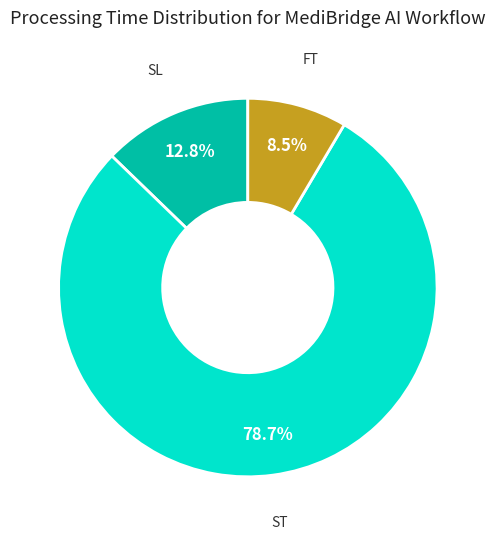

The ST slice represents 79% of the pie. True or false?

True